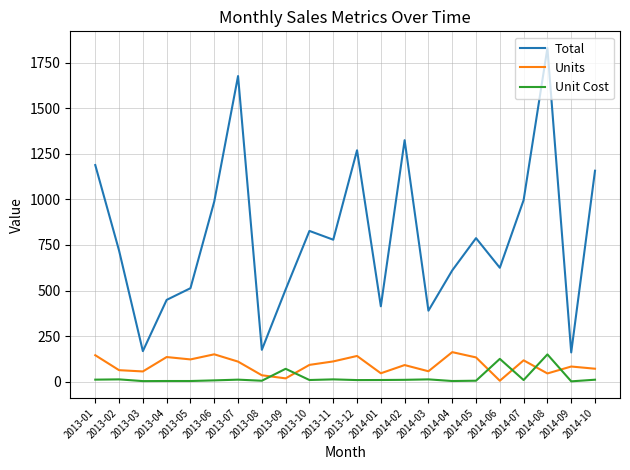

Which series changed the most between 2013-03 and 2013-05?

Total